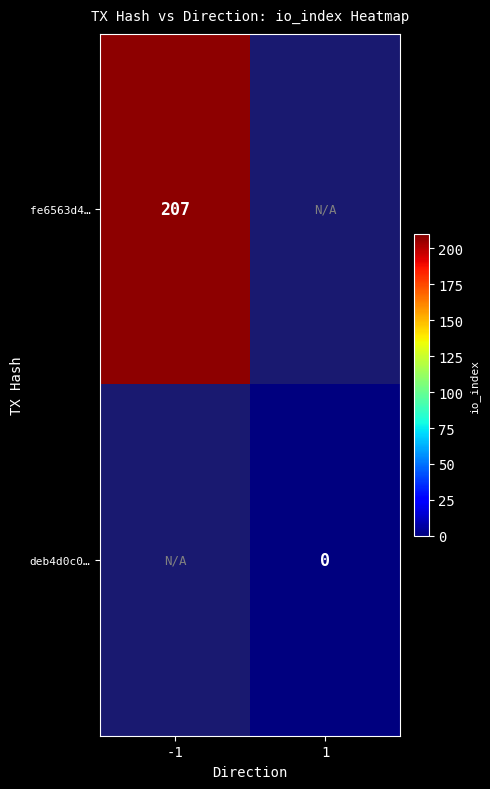

Is it true that fe6563d4… equals 371 at -1?

False